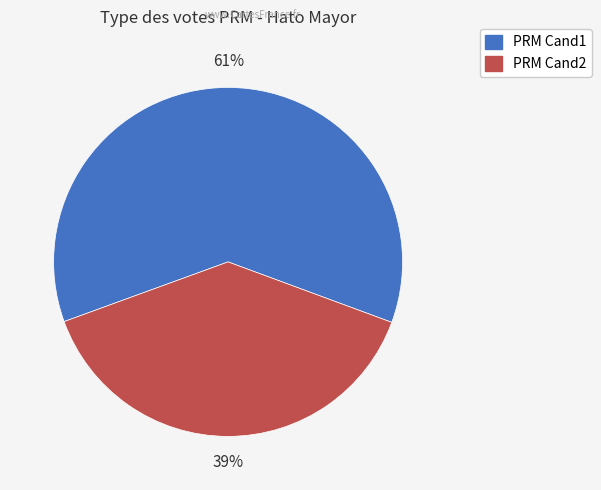

Is it true that PRM Cand1 is 61% of the pie?

True